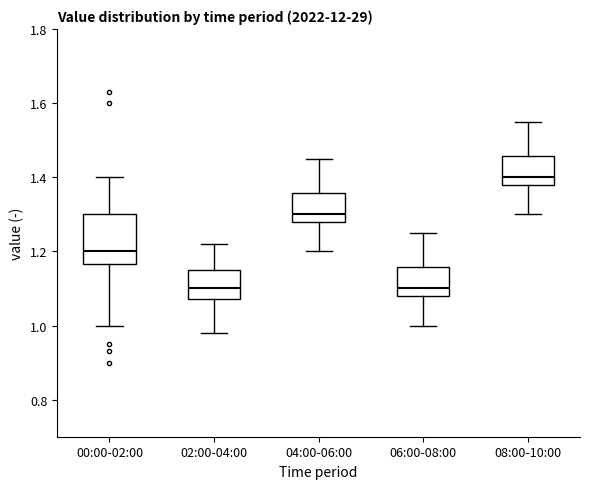

Which box is the tallest, from its lower edge to its upper edge?

00:00-02:00